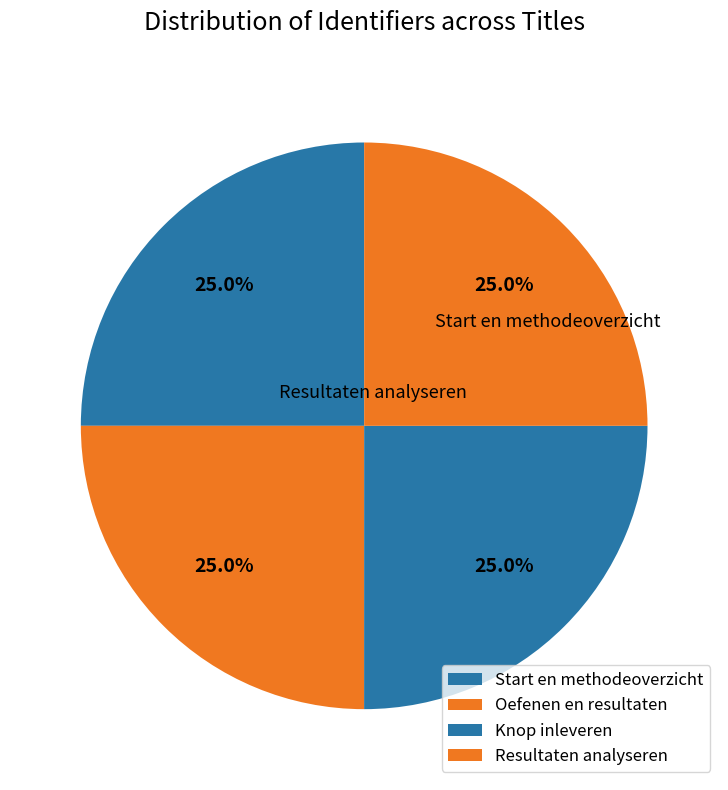

How many slices are in this pie chart?

4